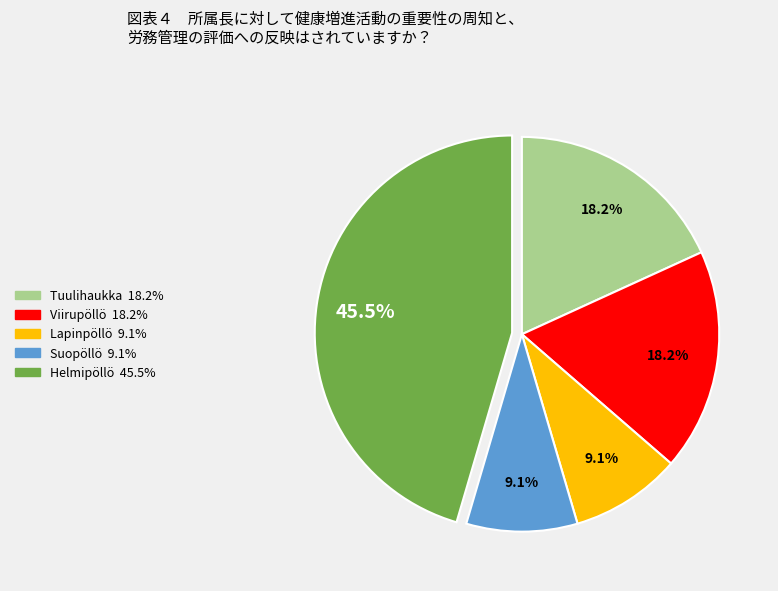

Is there any slice that represents more than half of the pie?

No